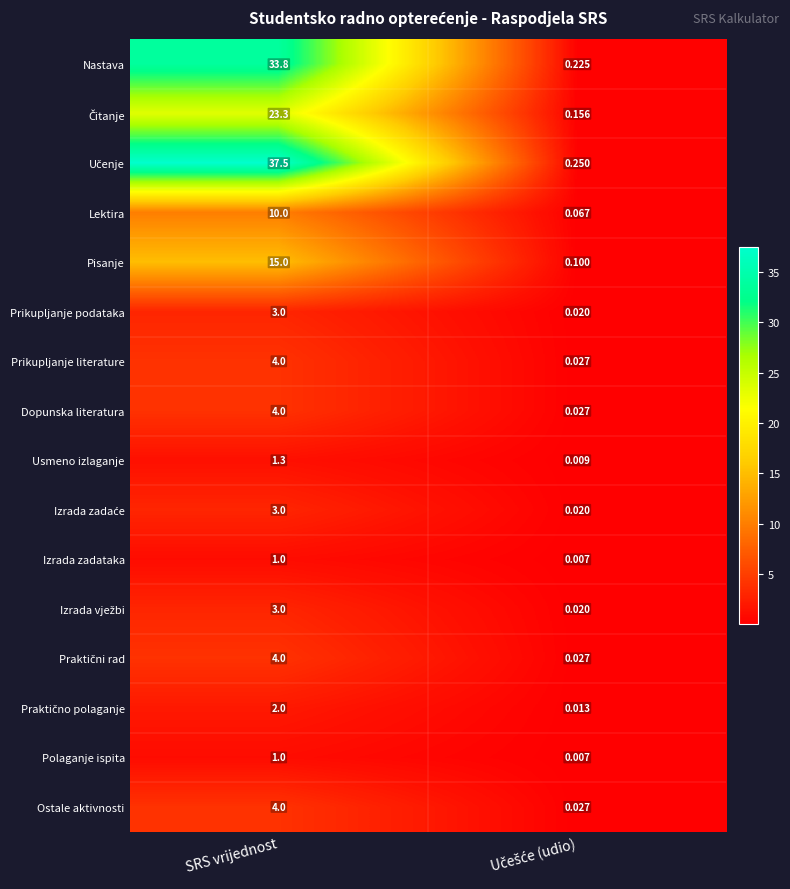

At which category is the sum across all series the highest?

SRS vrijednost